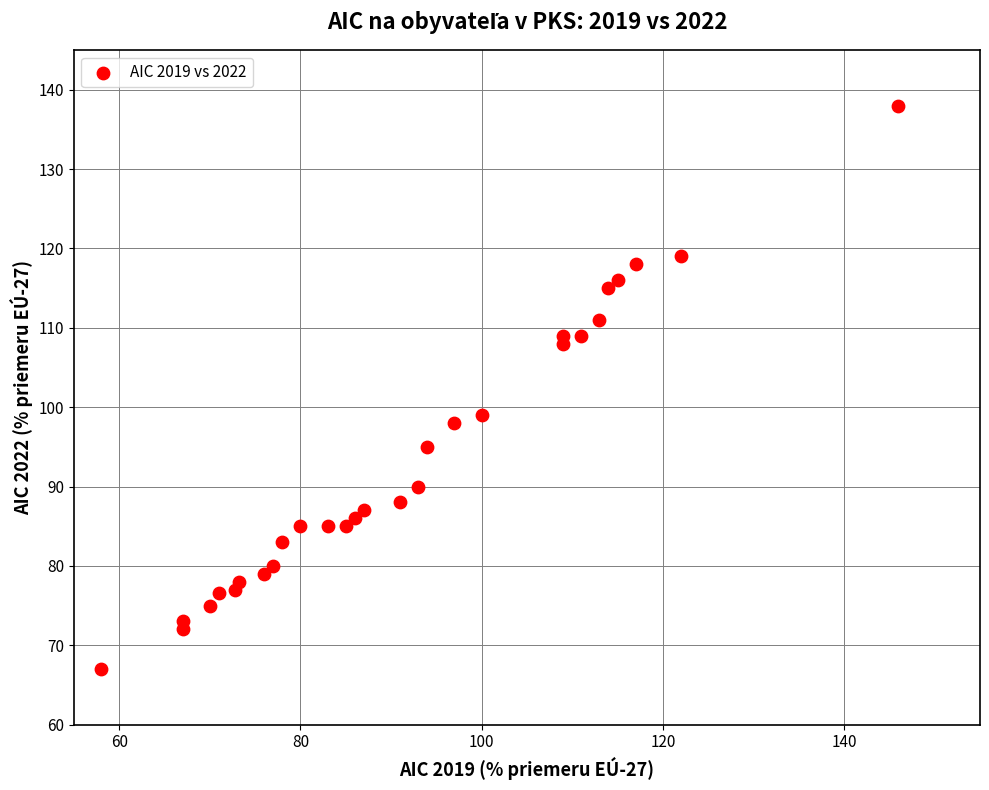

What is the range of X values (max minus min)?

88.0